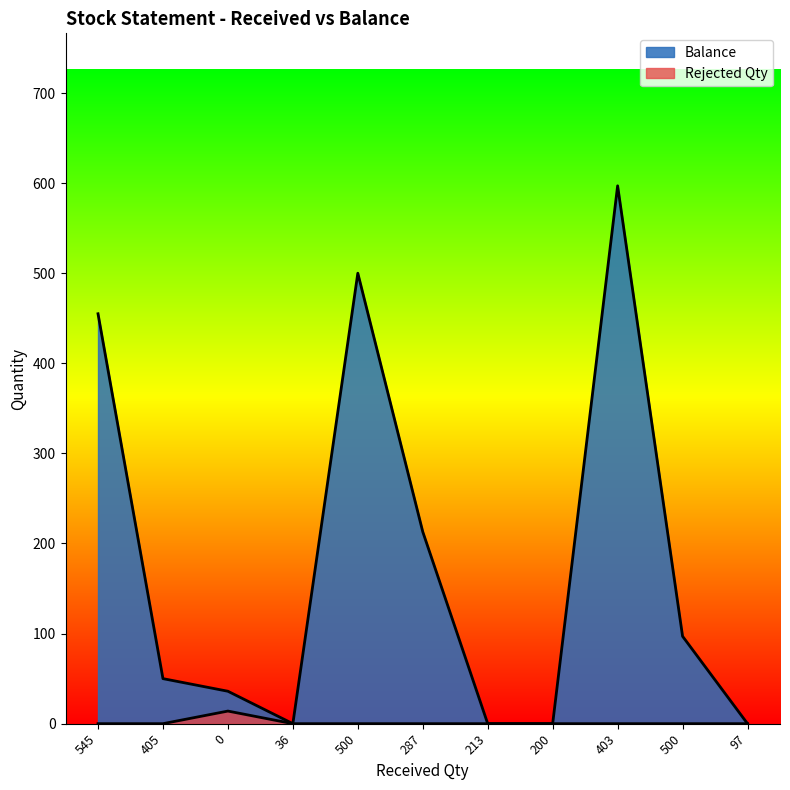

Reading left to right, transcribe all the data shown in this chart.

Balance: 455	50	36	0	500	213	0	0	597	97	0
Rejected Qty: 0	0	14	0	0	0	0	0	0	0	0